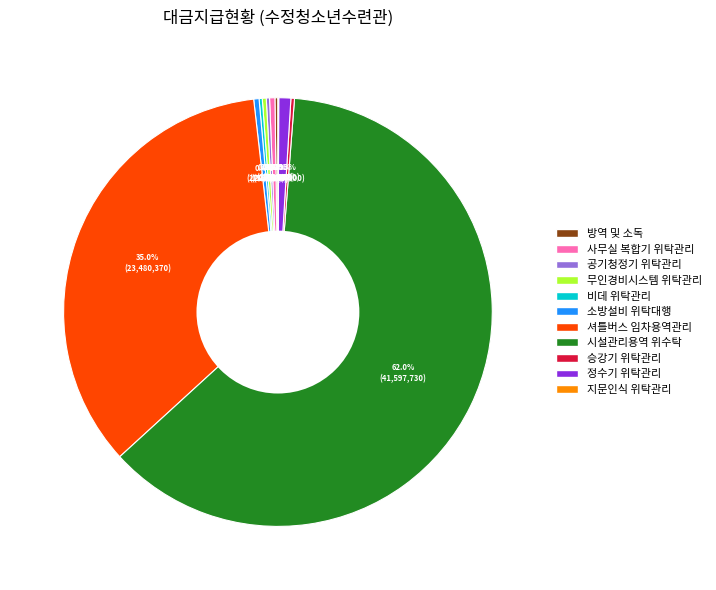

Is the sum of 정수기 위탁관리 and 무인경비시스템 위탁관리 greater than half?

No